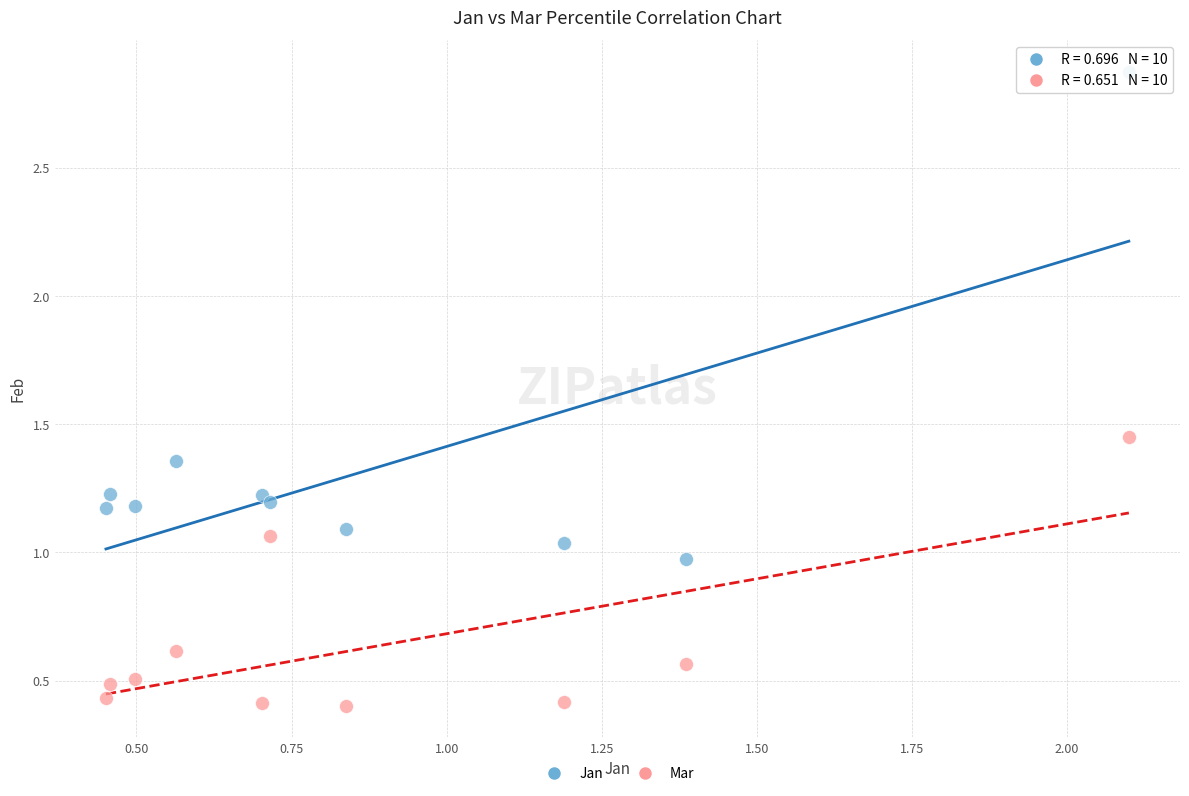

Which series contains the lowest Y value?

Mar